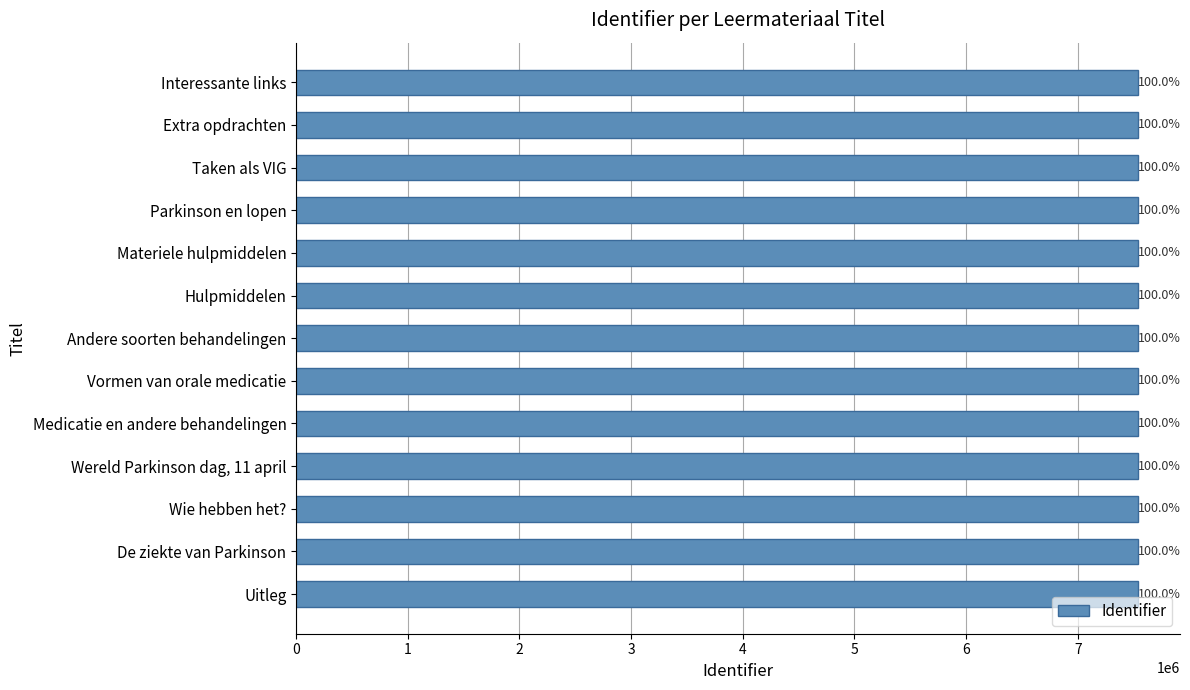

Does the chart contain any negative values?

No